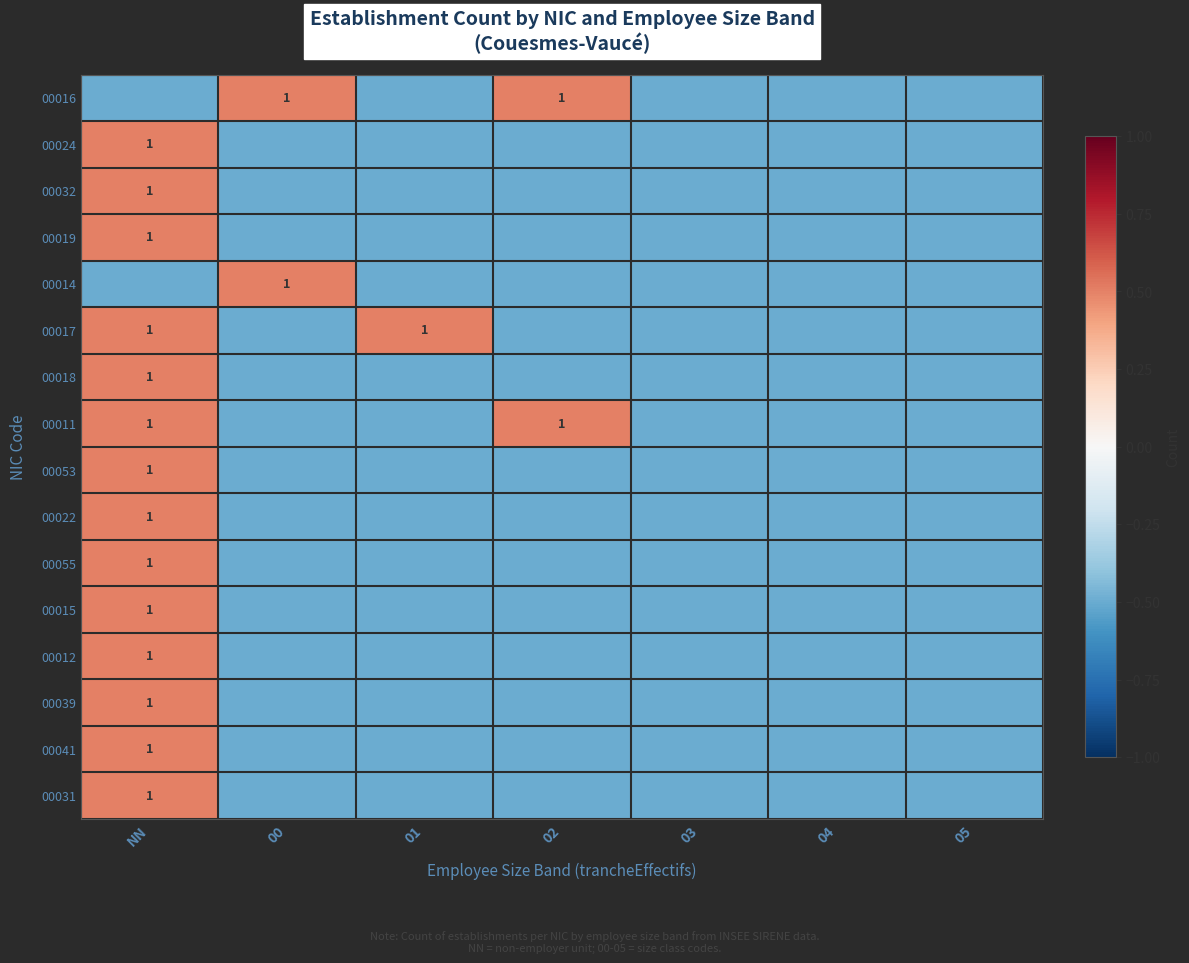

True or false: 00017 has a value of 1.5 at NN.

False